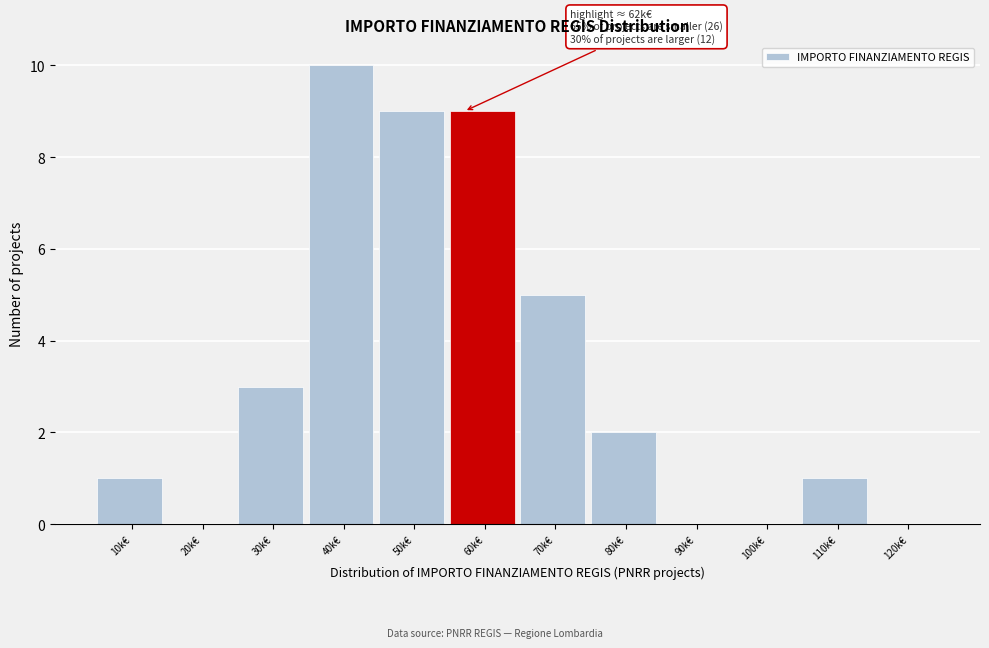

Reading left to right, what are all the values shown in this chart?

10k€=1	20k€=0	30k€=3	40k€=10	50k€=9	60k€=9	70k€=5	80k€=2	90k€=0	100k€=0	110k€=1	120k€=0